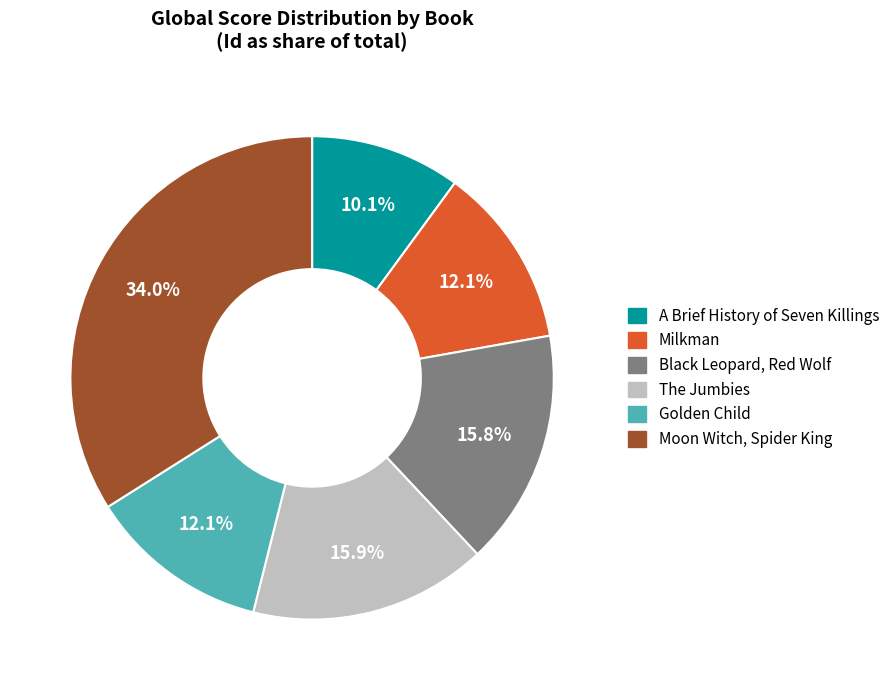

Is there any slice that represents more than half of the pie?

No